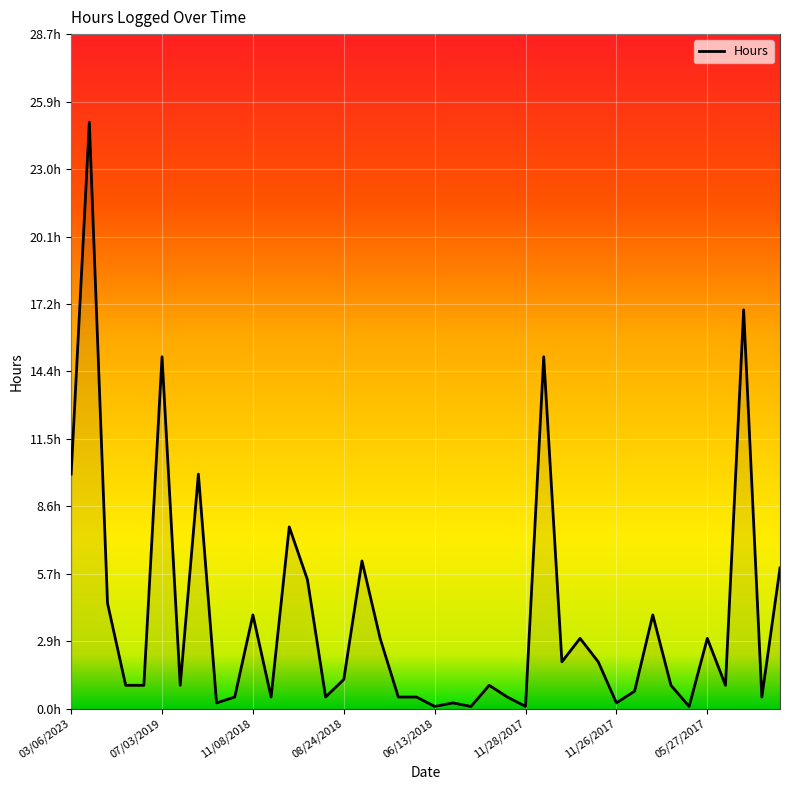

How many points are lower than both their immediate neighbors (excluding endpoints)?

12